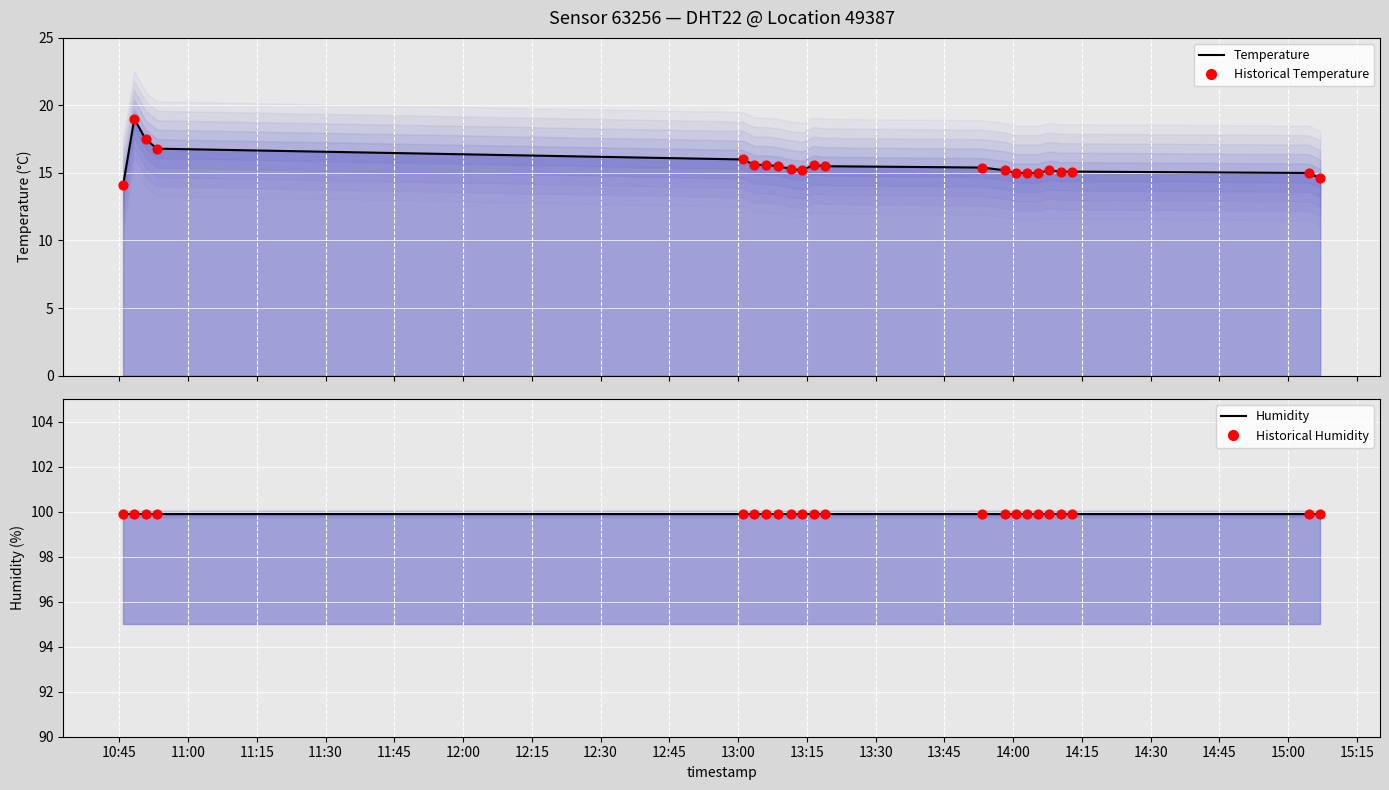

At how many categories does at least one series exceed 92?

22